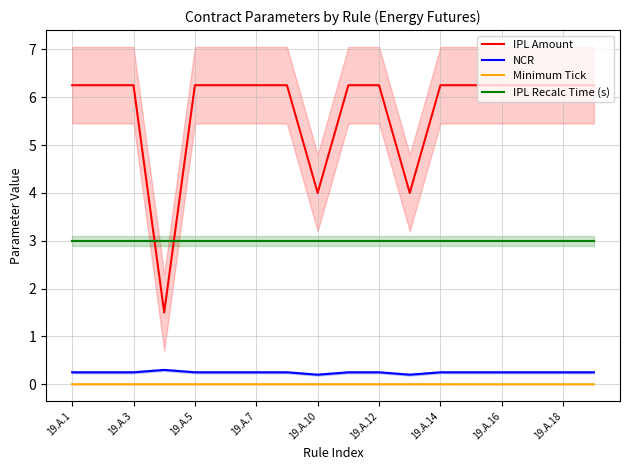

In IPL Amount, how many points are lower than both neighbors (excluding endpoints)?

3